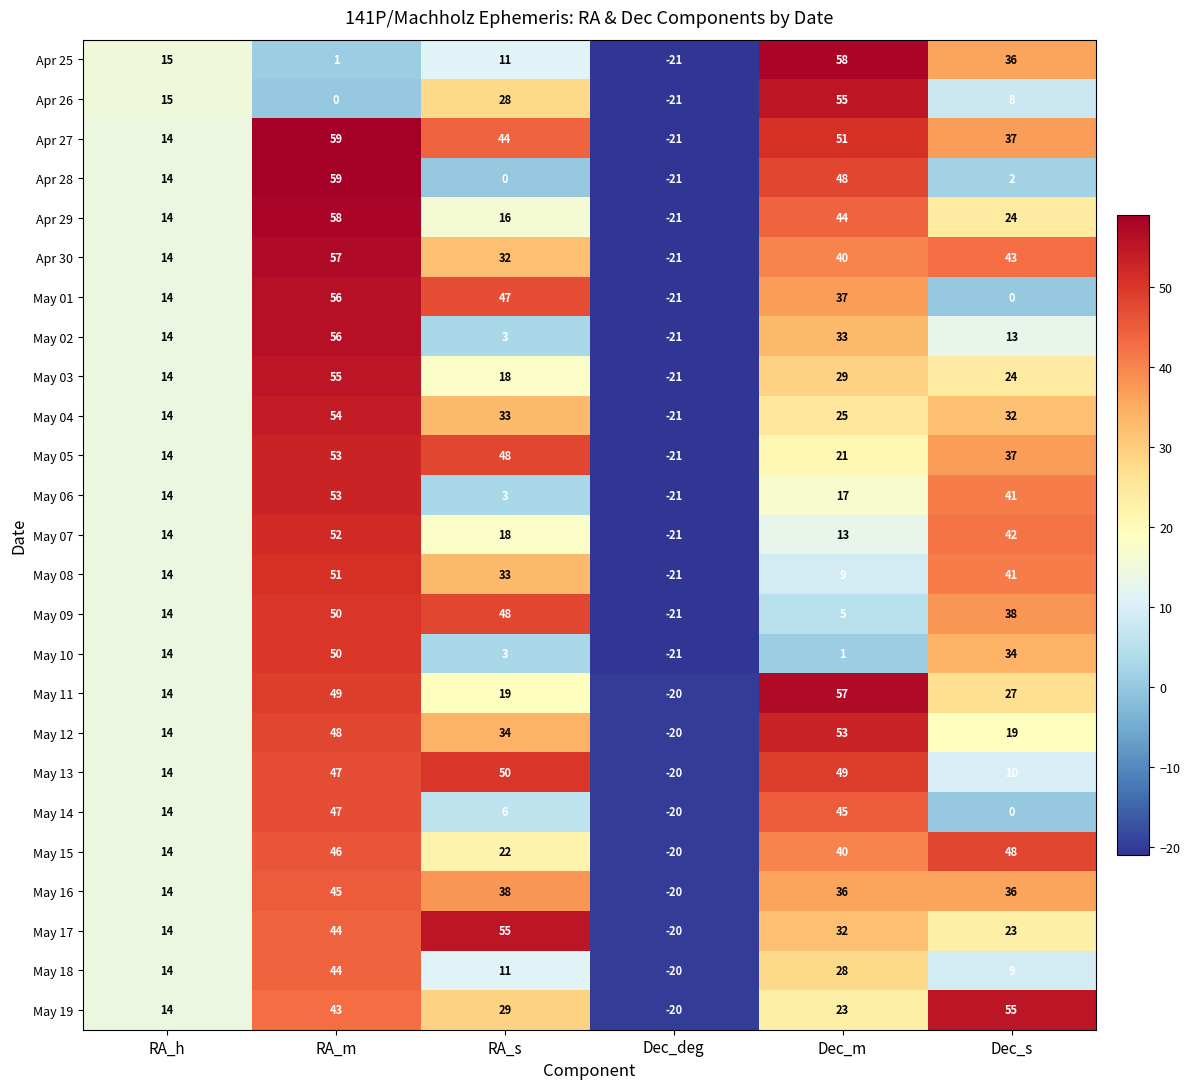

What is the spread (max minus min) of values at RA_s?

55